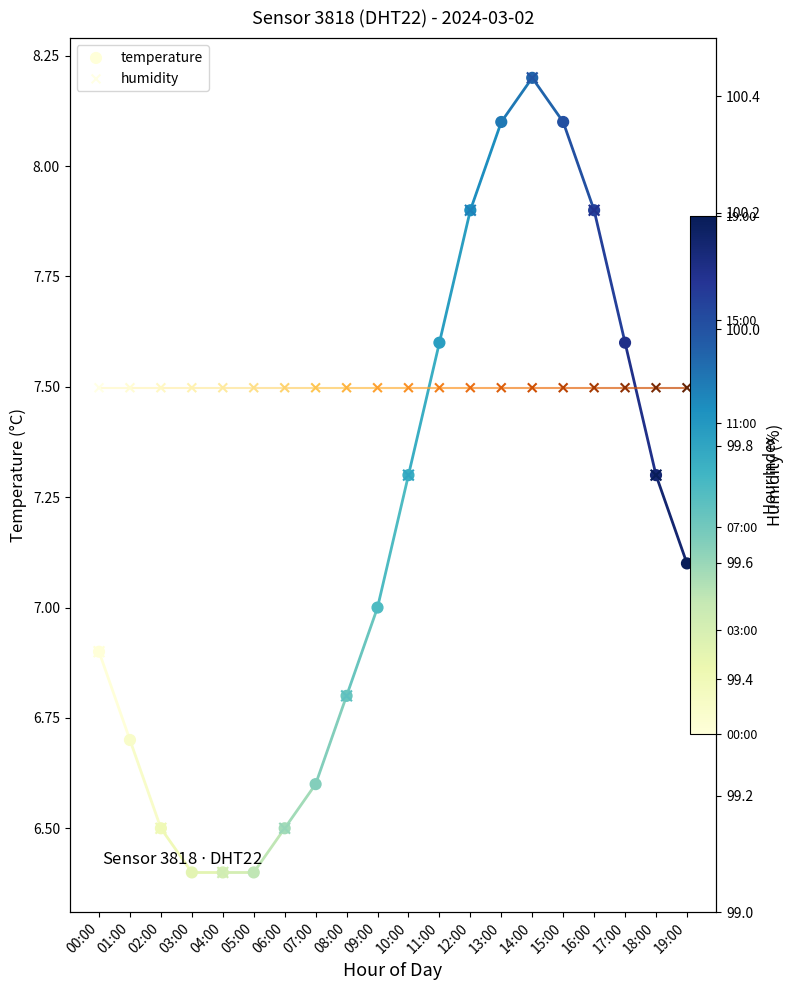

Which series reaches the maximum Y coordinate?

humidity